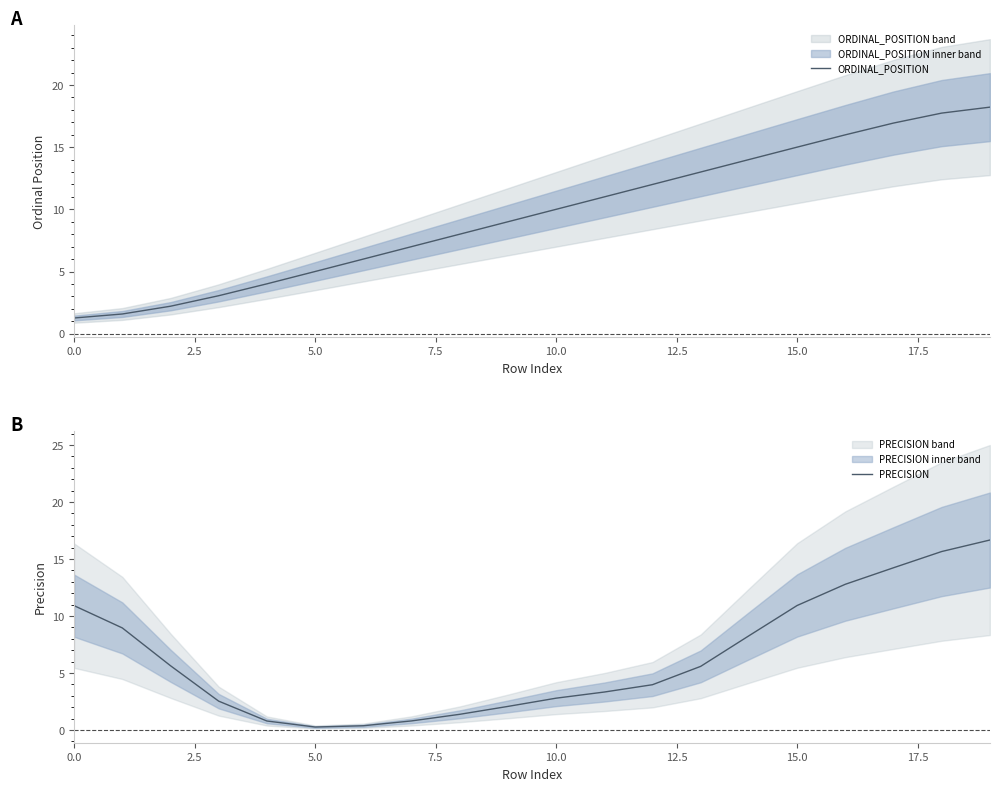

Where is ORDINAL_POSITION nearest to the value 9?

9